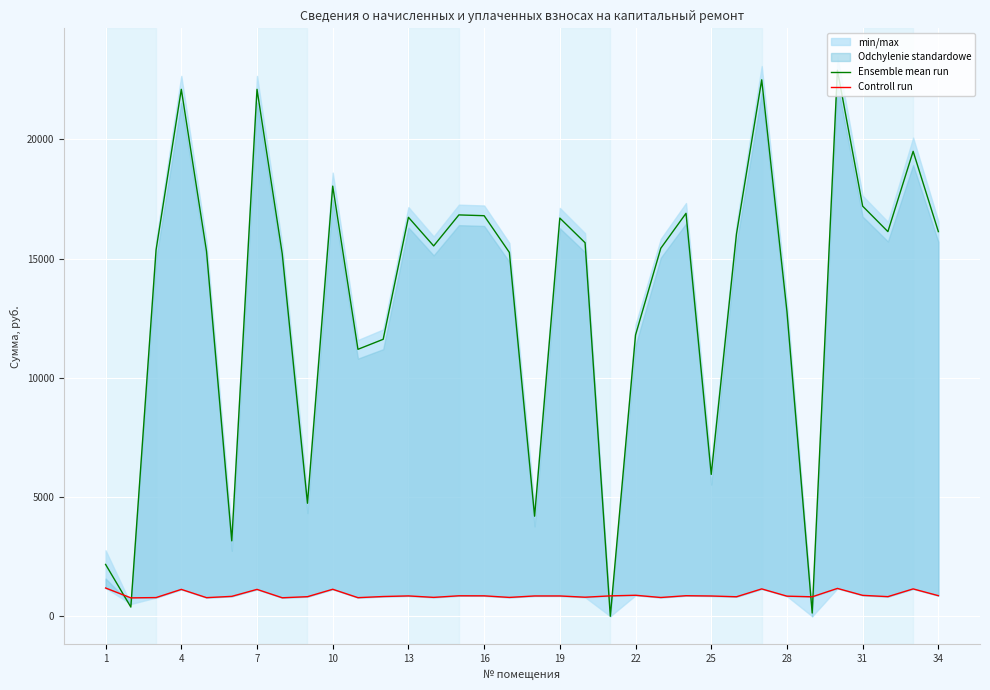

After their last crossing, which series has the higher values: Ensemble mean run or Controll run?

Ensemble mean run